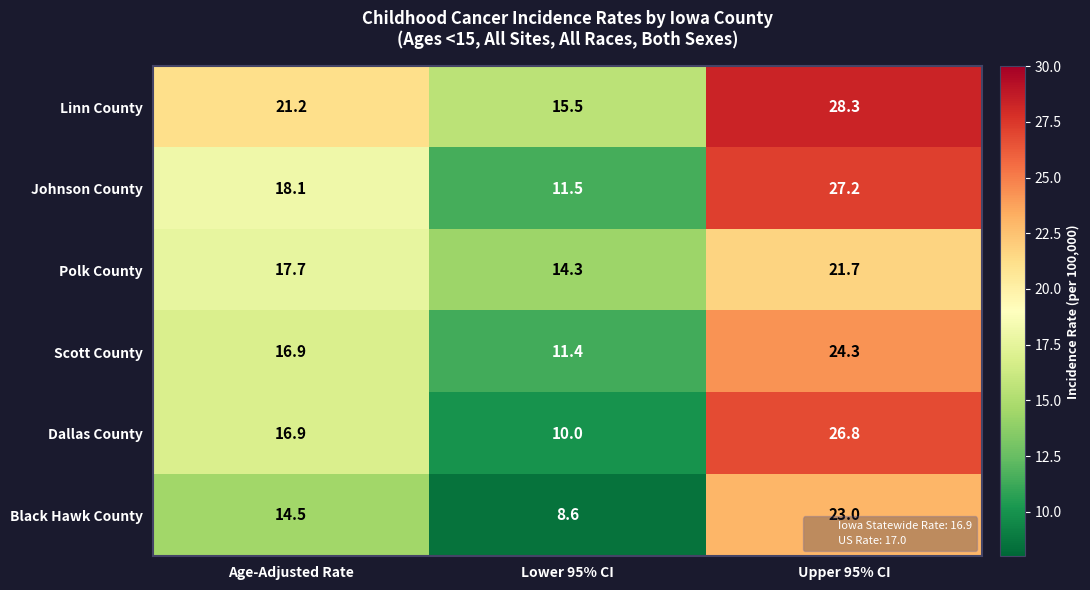

Which series has the largest total across all categories?

Linn County